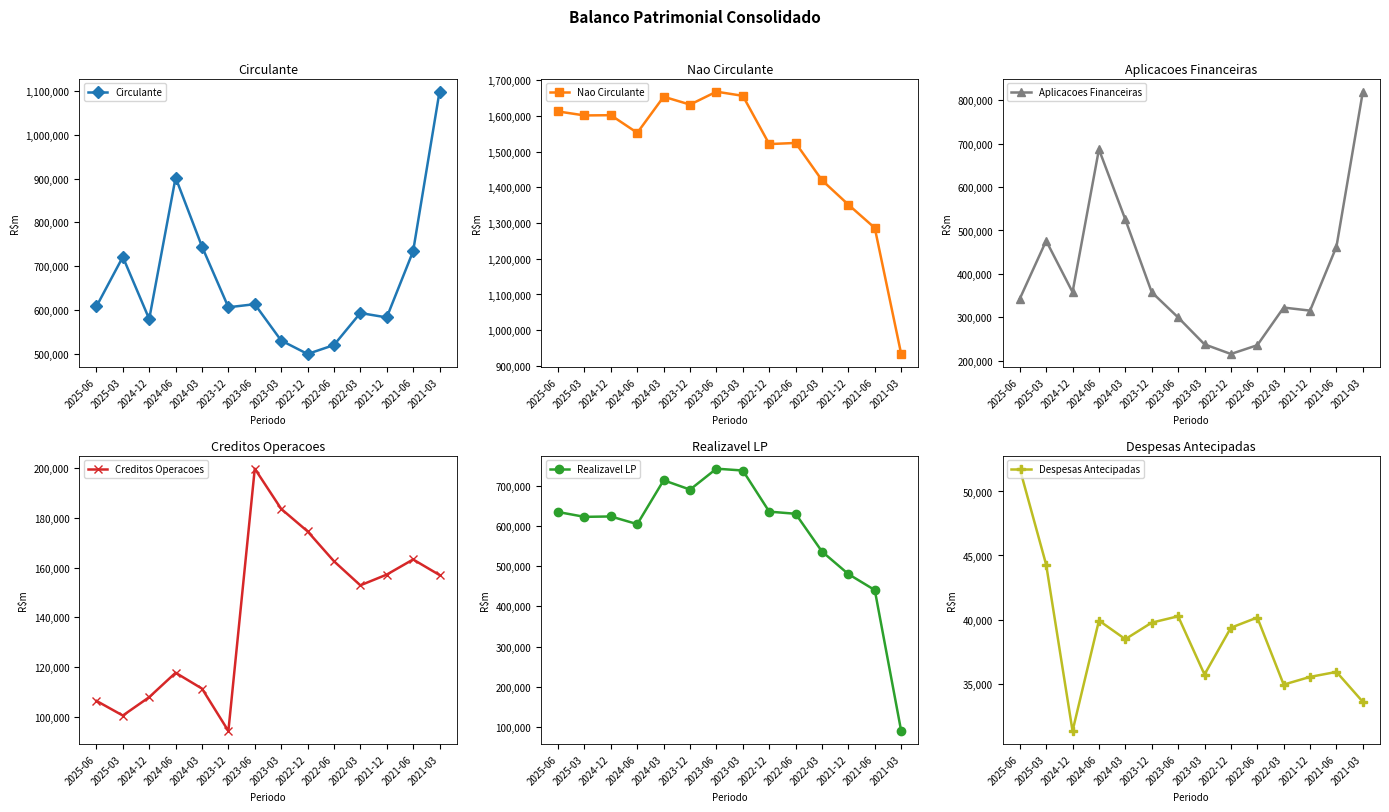

Rank the series by their maximum value, from highest to lowest.

Nao Circulante, Circulante, Aplicacoes Financeiras, Realizavel LP, Creditos Operacoes, Despesas Antecipadas